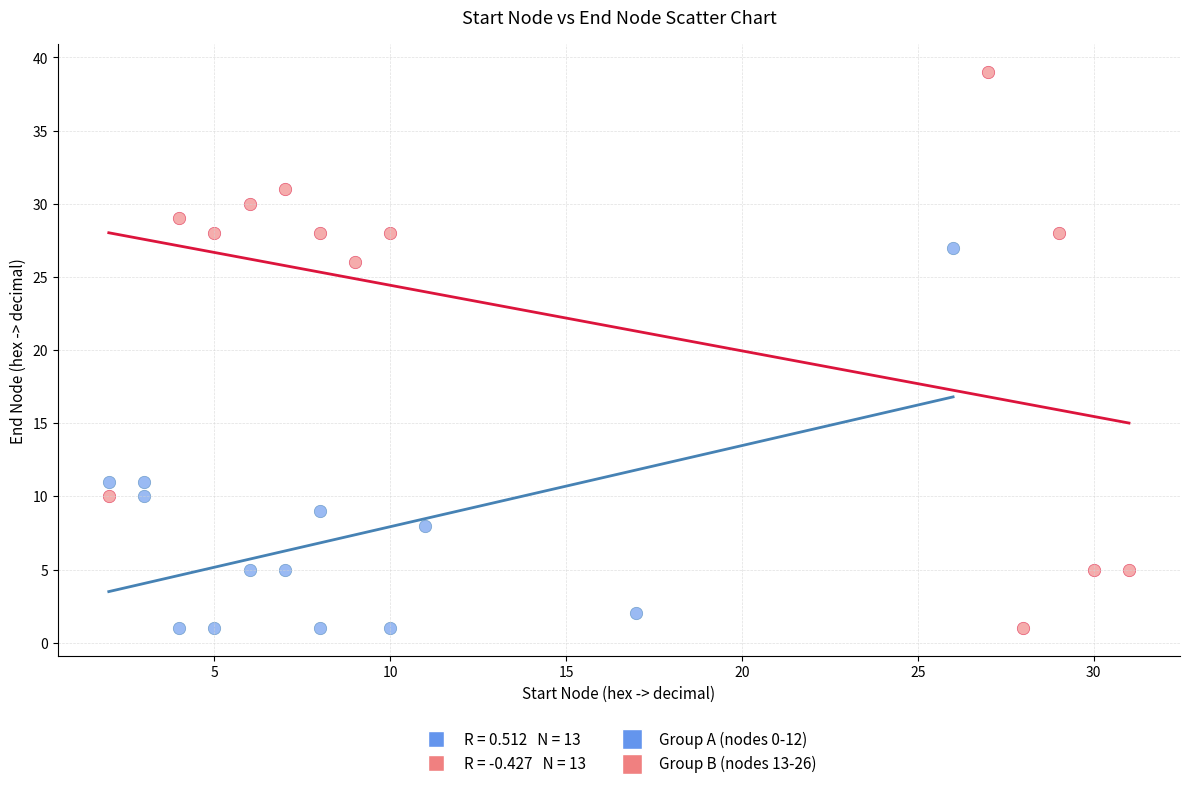

Which series reaches the maximum Y coordinate?

Group B (nodes 13-26)